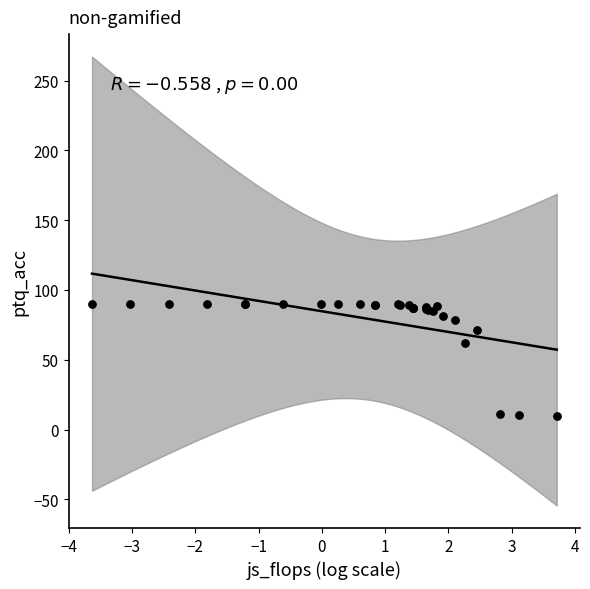

What Y value in the scatter plot is closest to 50?

62.0